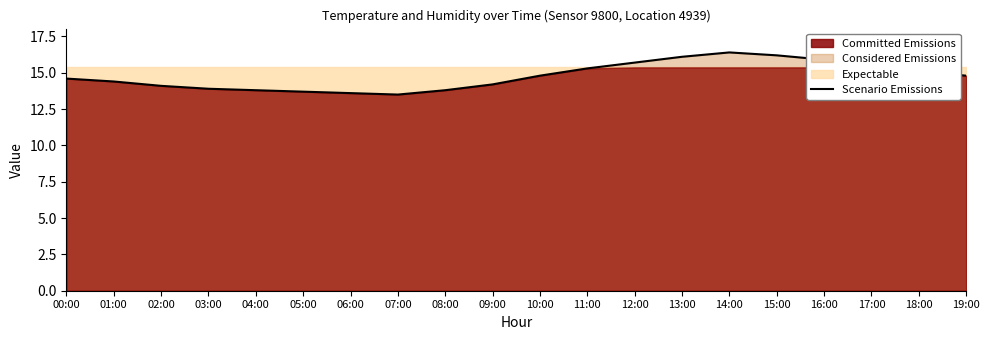

True or false: the data shows 14.6 at 00:00.

True